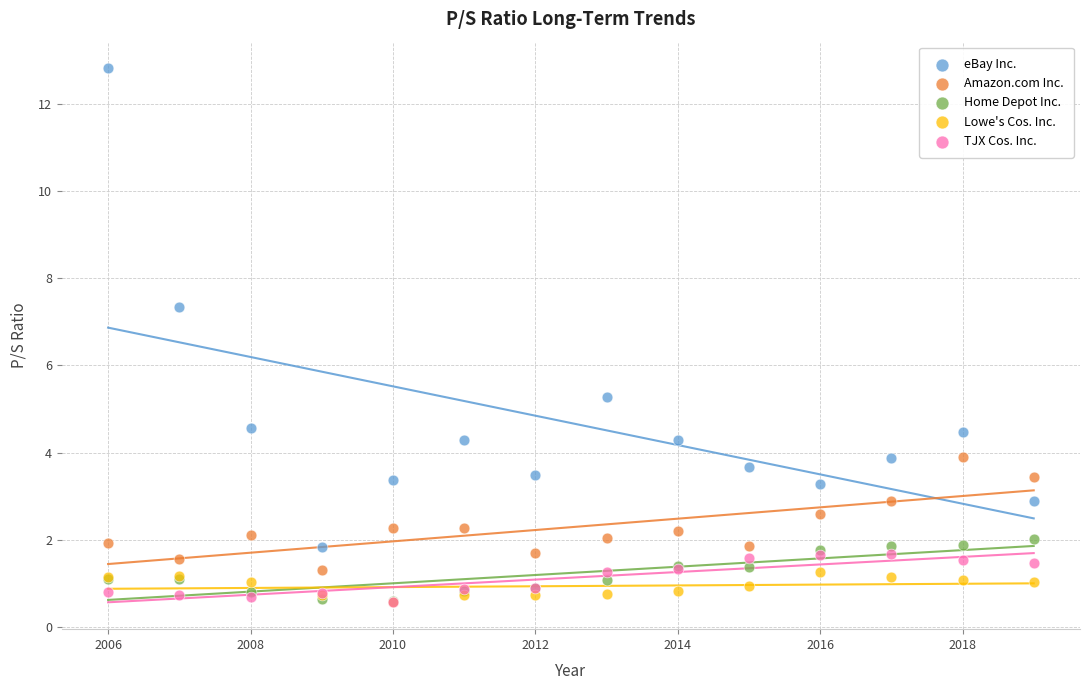

Across all series, what Y value is closest to 6?

5.3